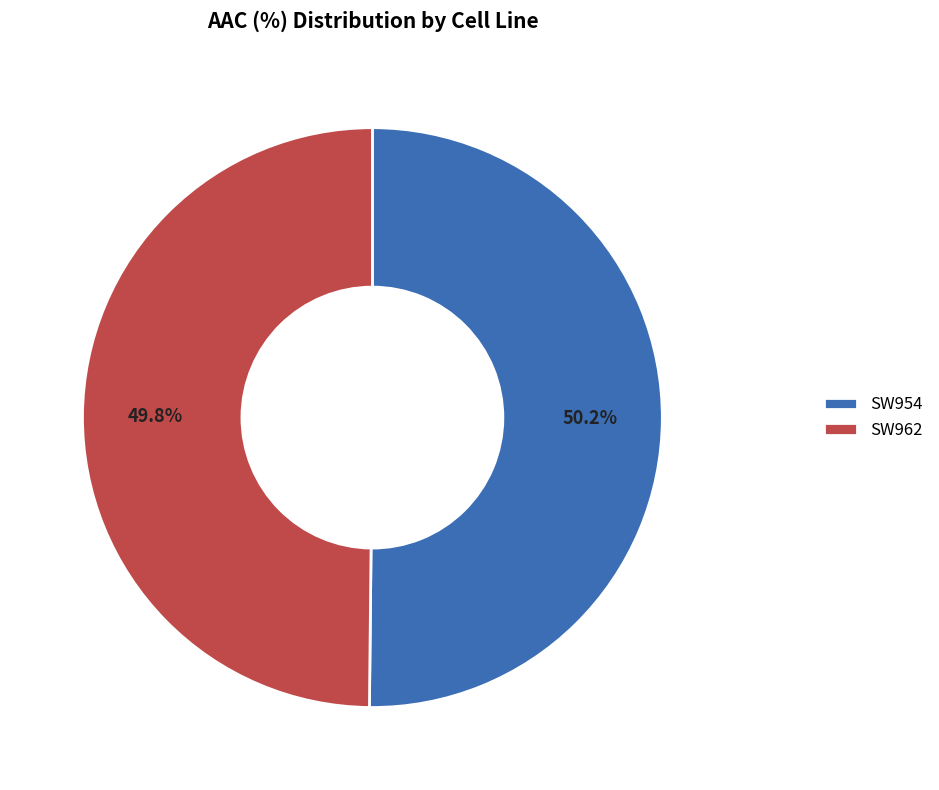

Is the sum of SW954 and SW962 greater than half?

Yes